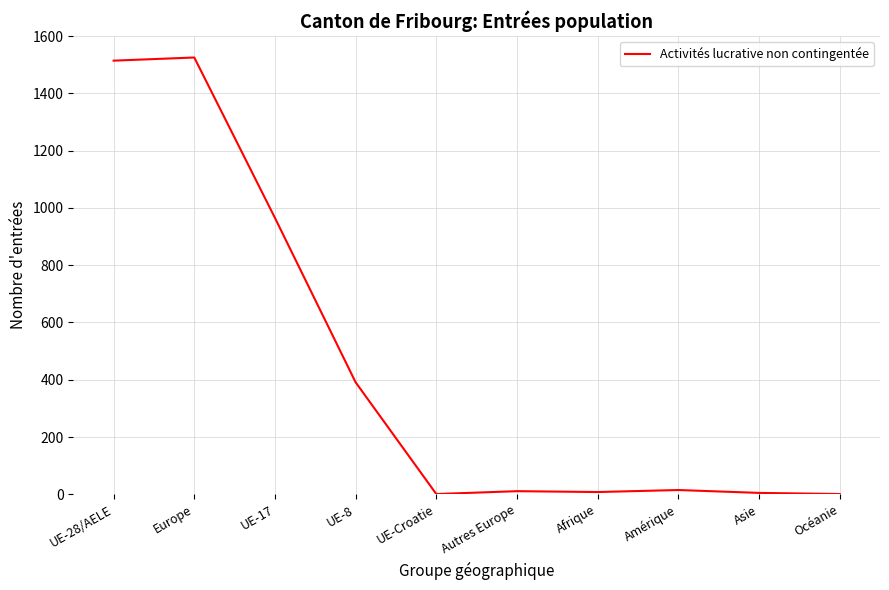

What is the greatest value displayed?

1525